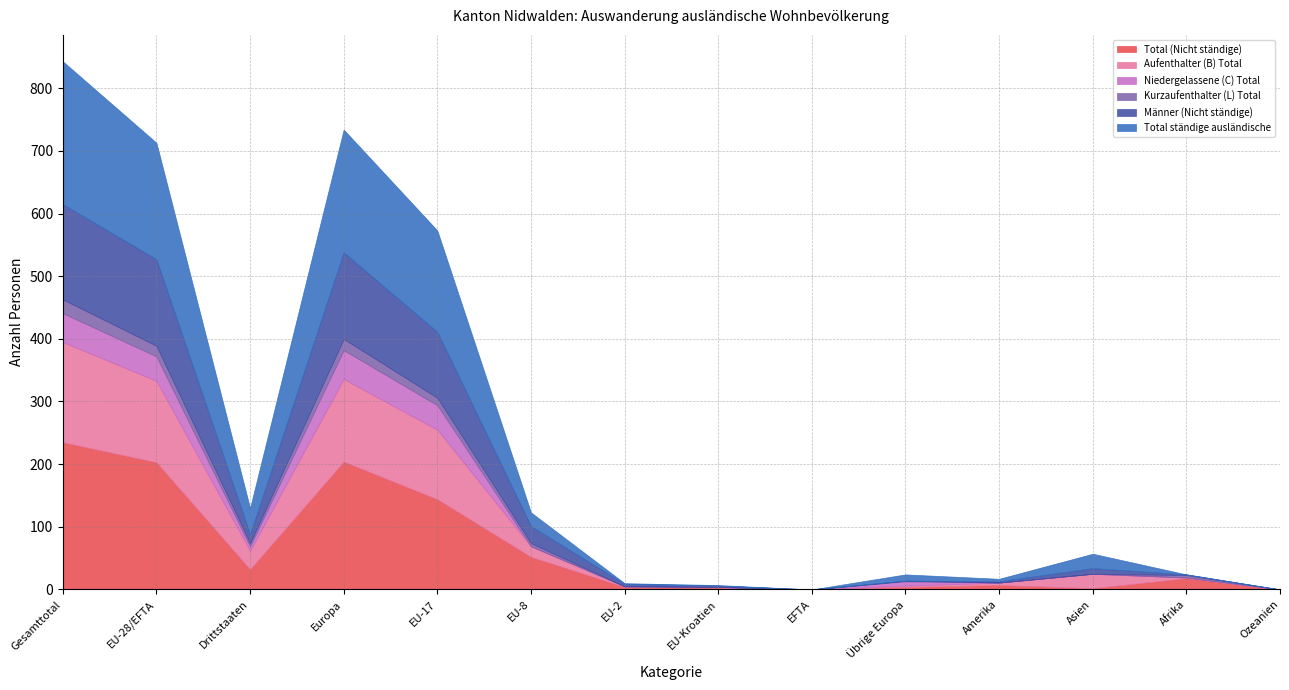

At how many categories does at least one series exceed 24?

6